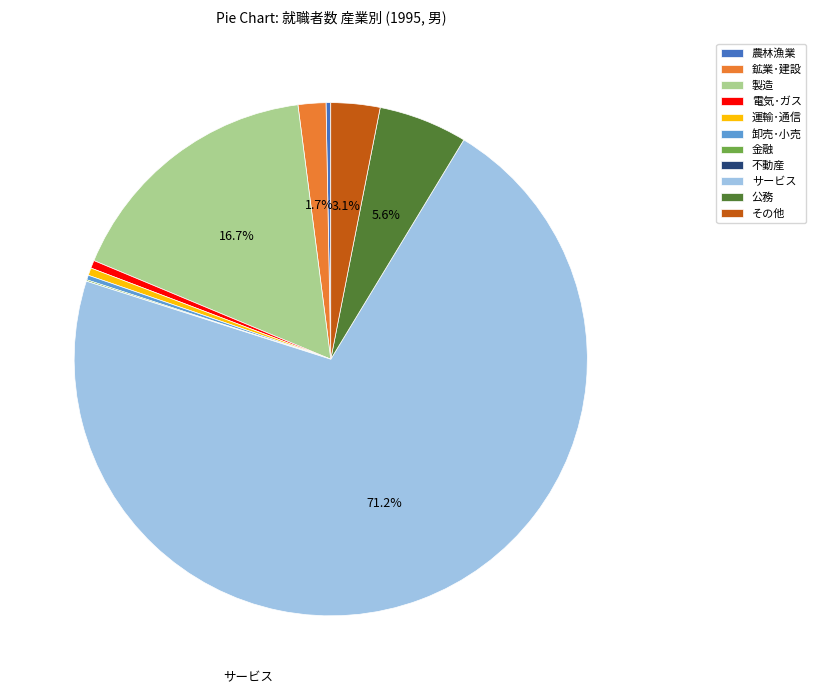

Which category accounts for the majority?

サービス